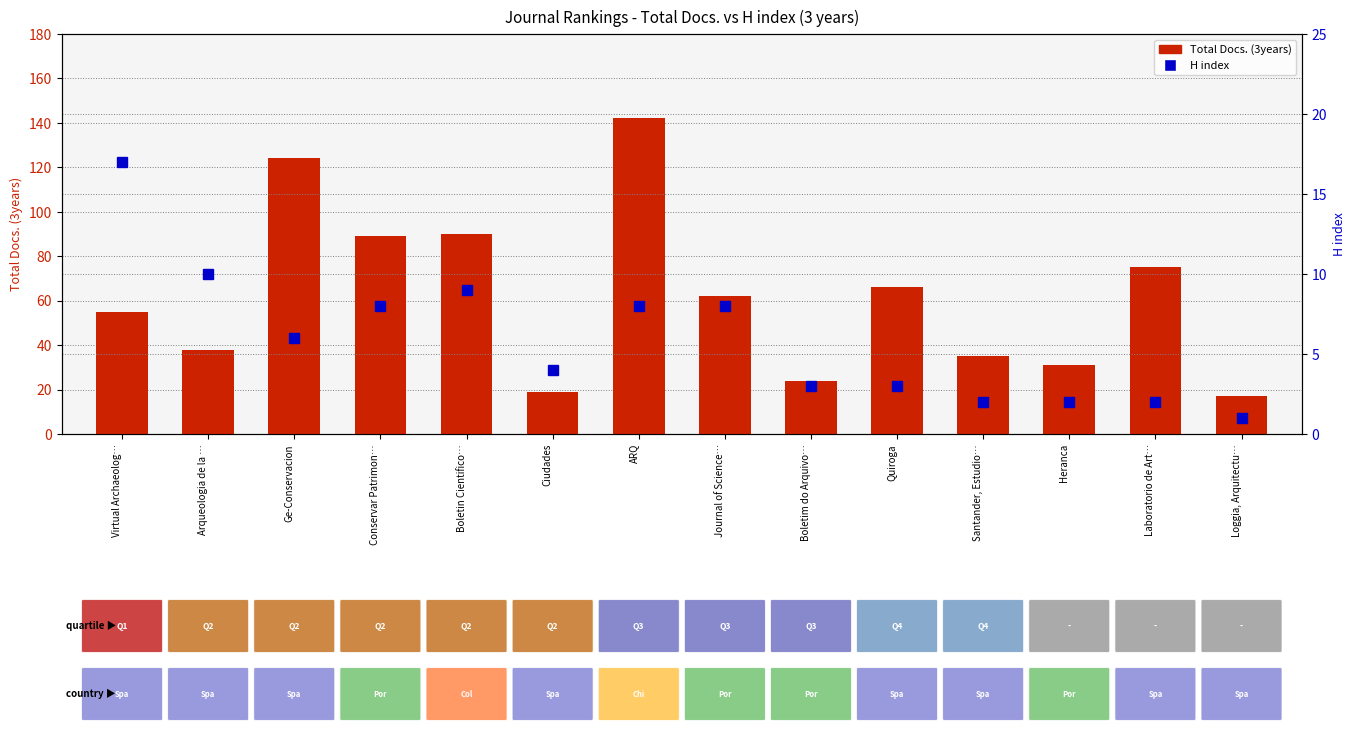

What is the sum of all H index values?

83